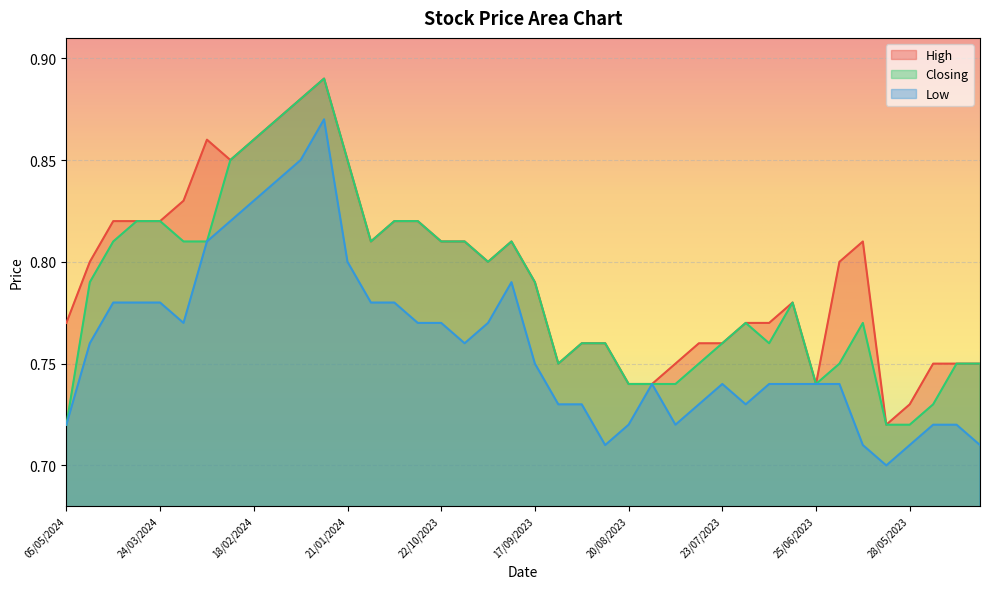

Is it true that Closing equals 1.1 at 17/09/2023?

False